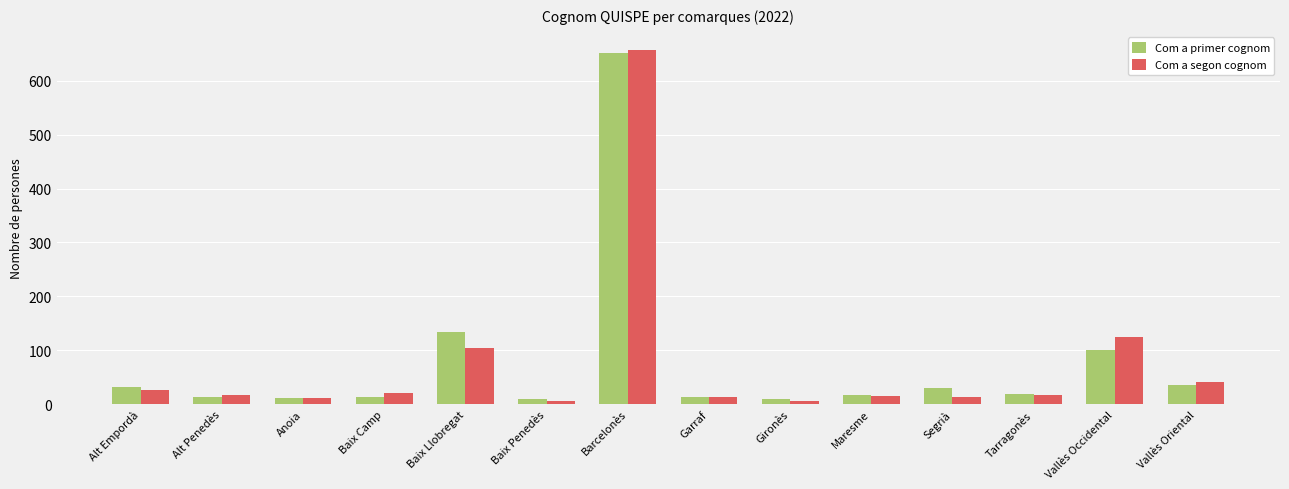

Rank the series at Baix Llobregat from lowest to highest value.

Com a segon cognom, Com a primer cognom